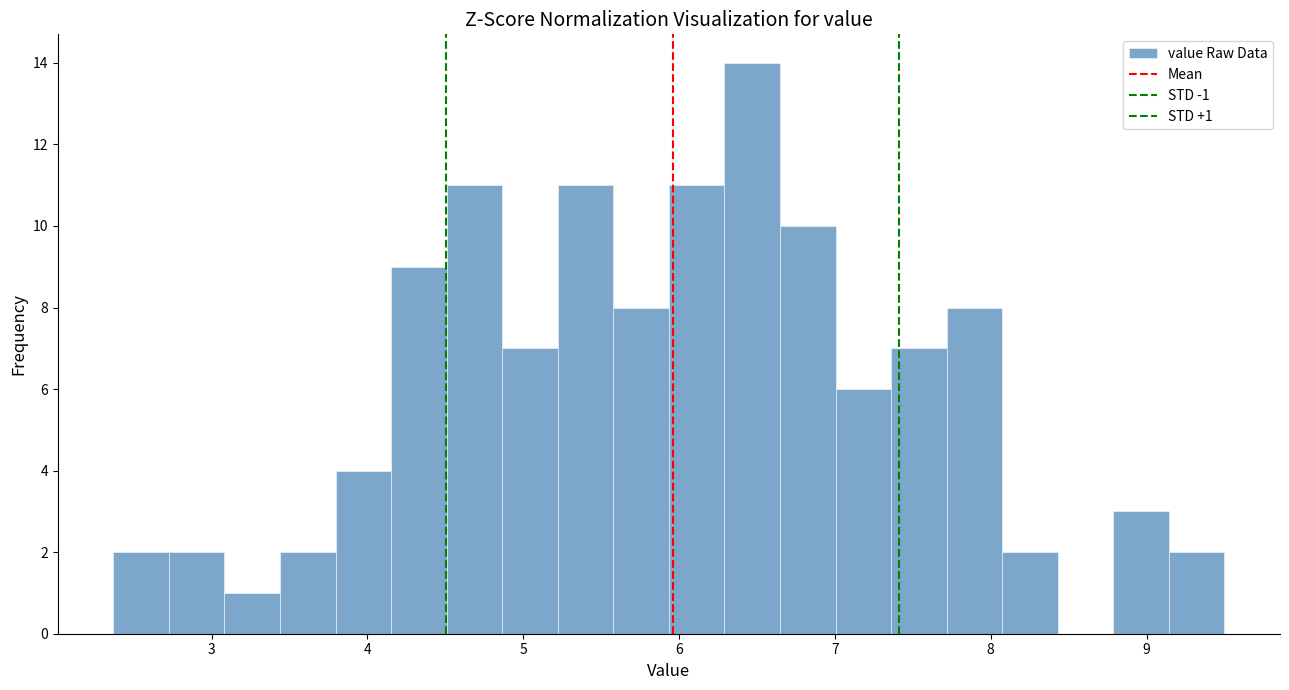

Around what value on the x-axis is the tallest bar? Give the approximate position of its centre, as read against the axis.

6.5